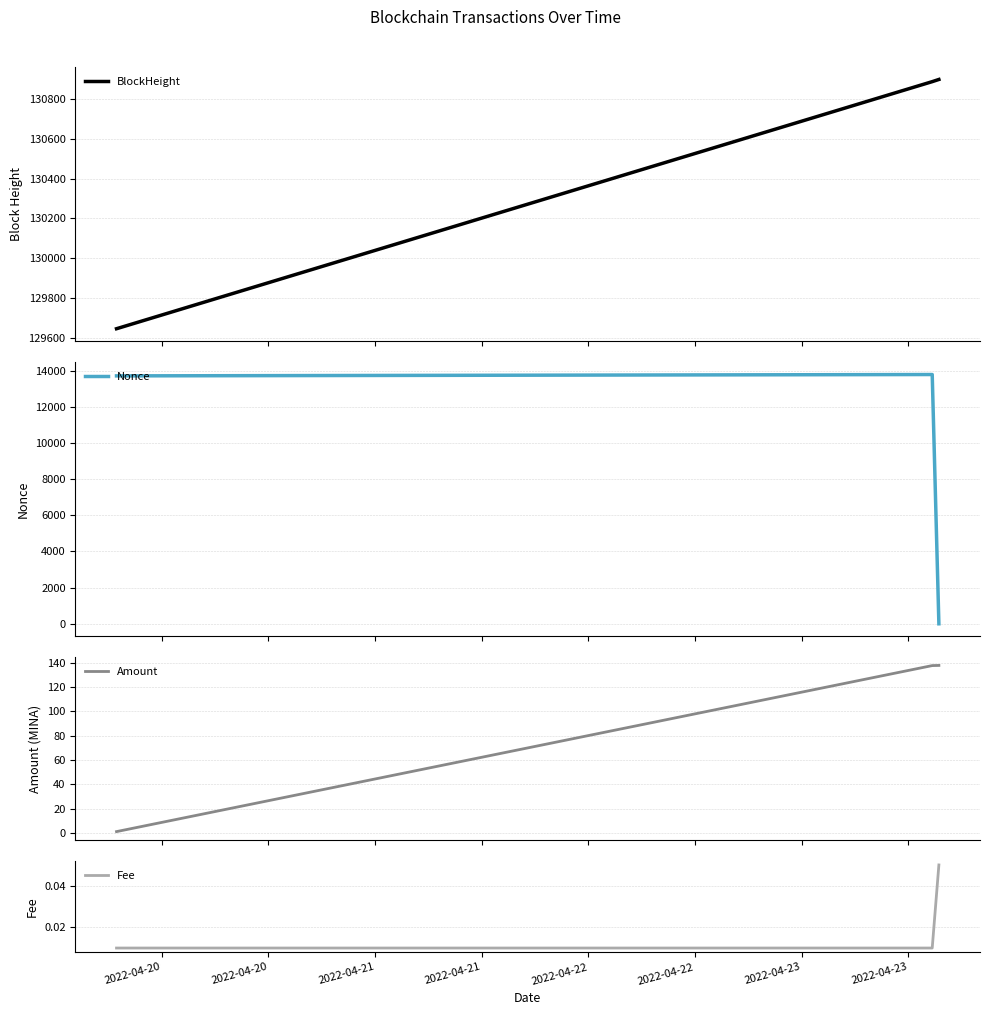

What is the difference between the maximum and minimum values in the BlockHeight series?

1254